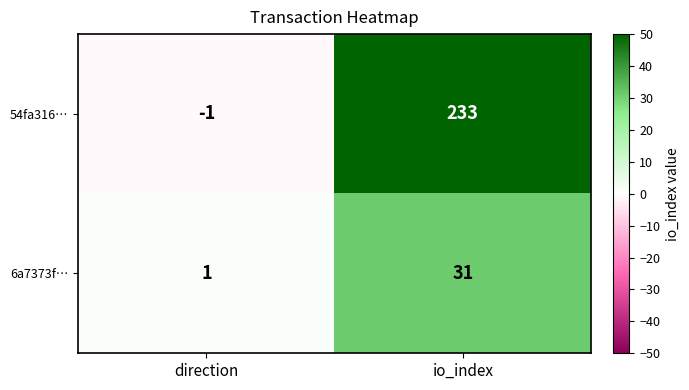

List the series in order of their overall mean, lowest first.

6a7373f…, 54fa316…